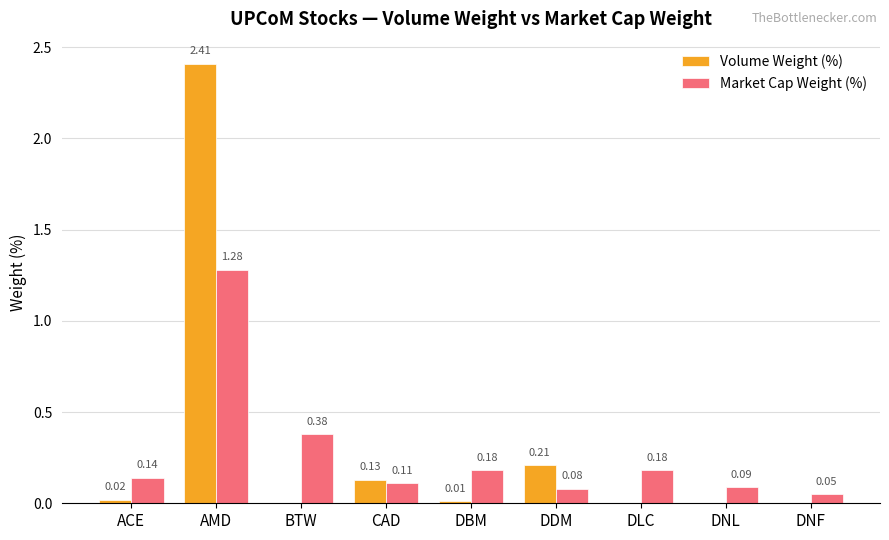

Does the chart contain stacked bars?

No